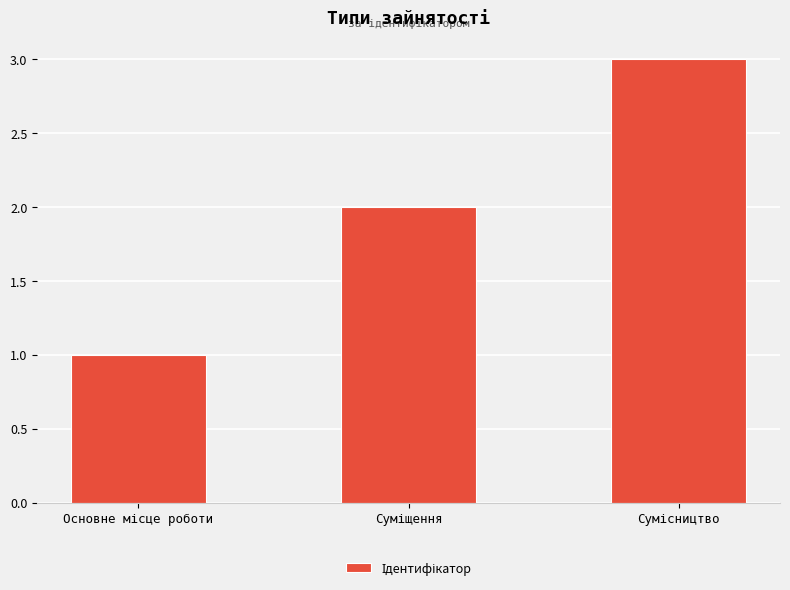

What is the sum of all values?

6